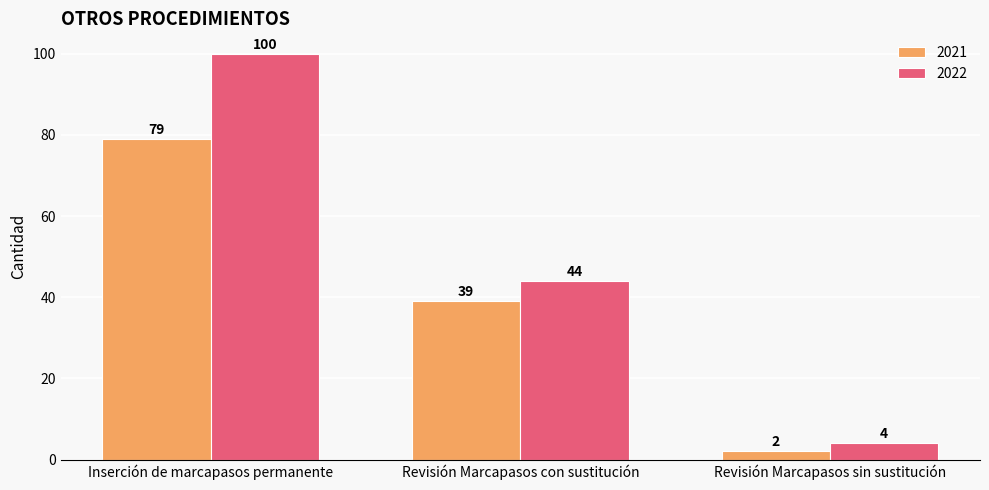

What is the label of the 3rd bar from the right?

Inserción de marcapasos permanente